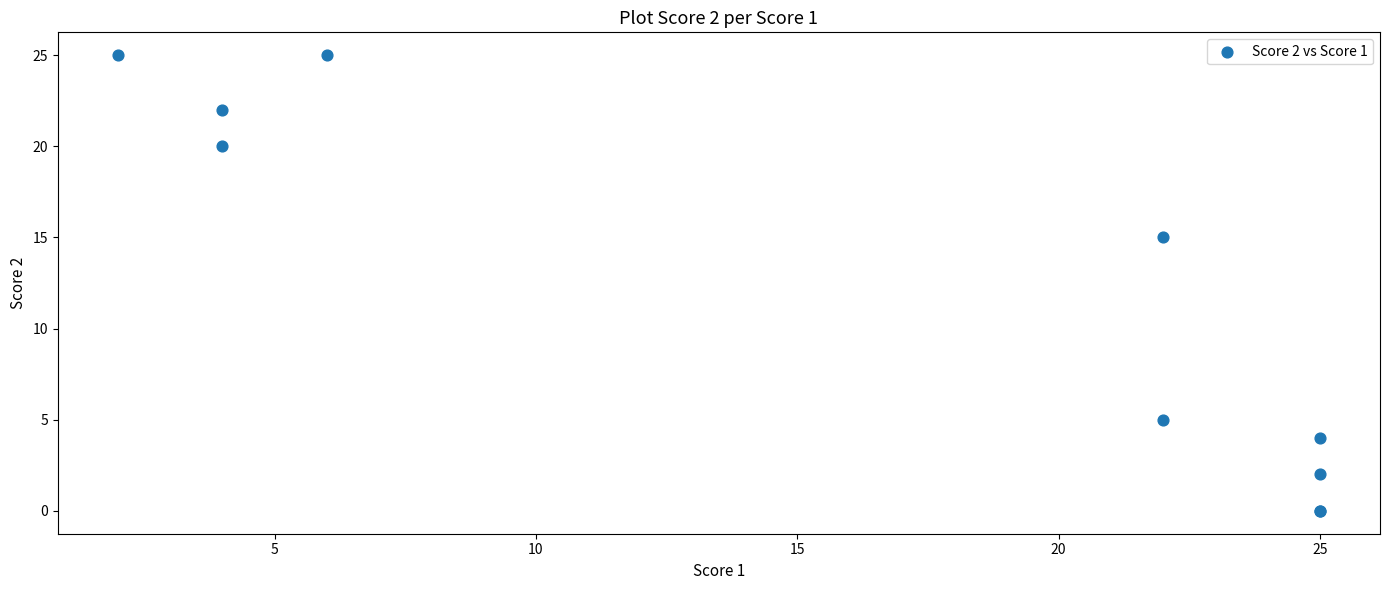

What Y value in the scatter plot is closest to 12?

15